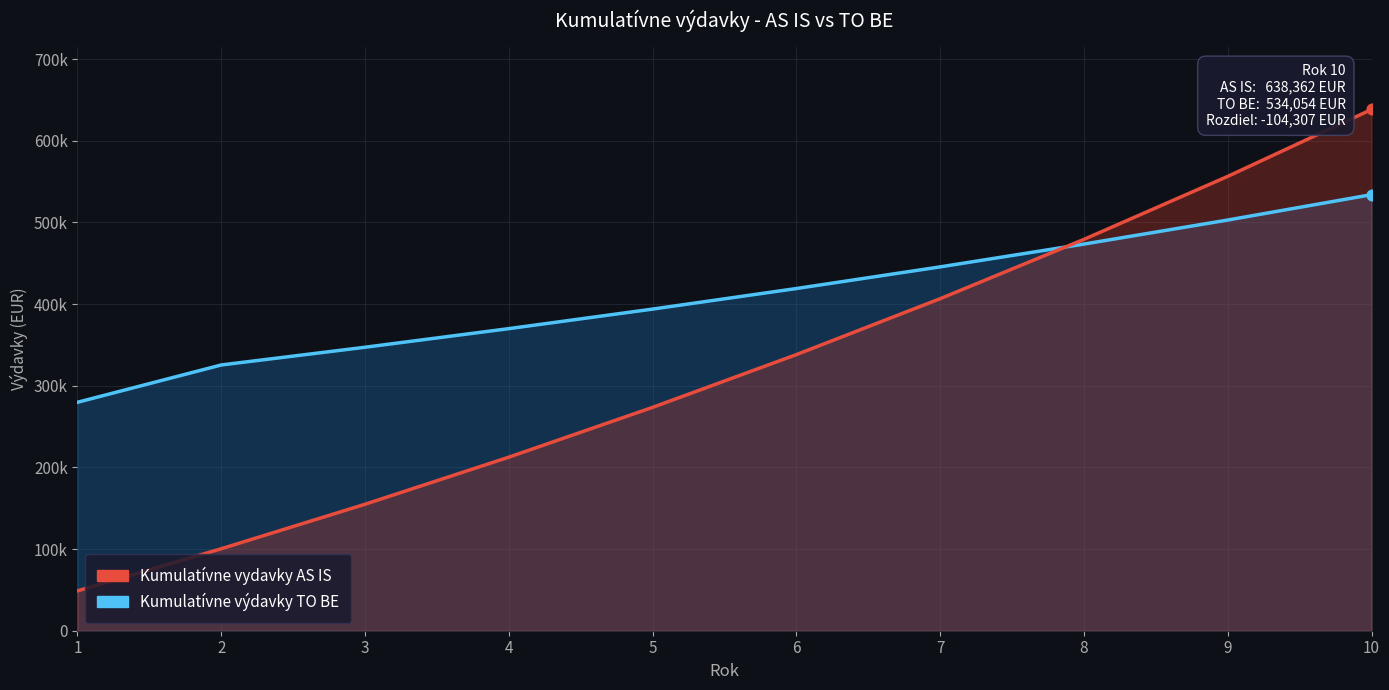

Which series has the widest spread of Y values?

Kumulatívne vydavky AS IS